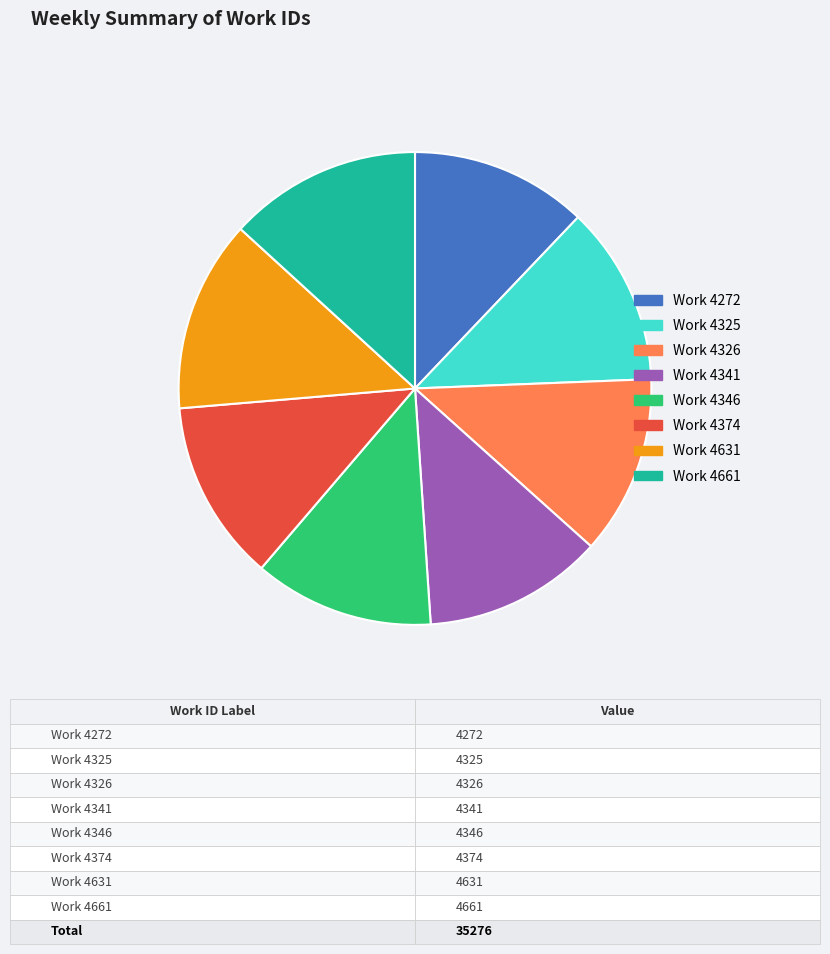

Approximately how many times larger is the value at Work 4341 compared to Work 4346?

1.0